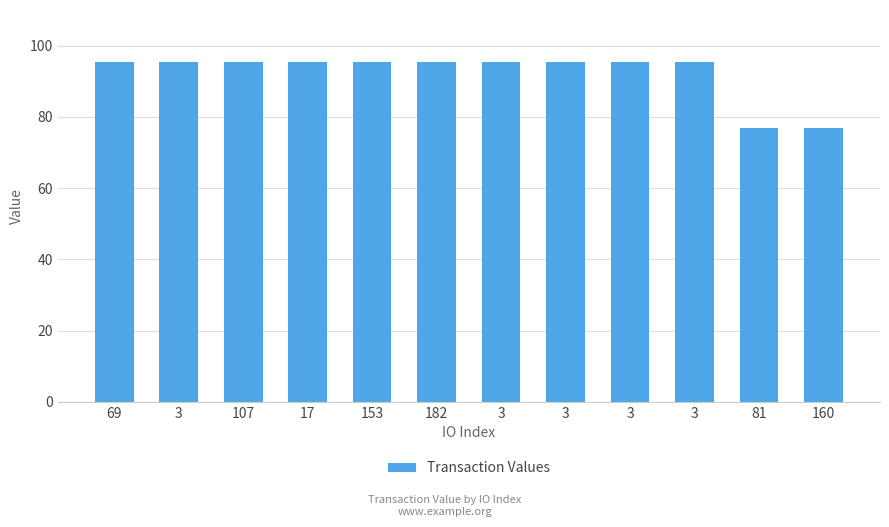

What is the ratio of the value at 107 to the value at 182?

1.0